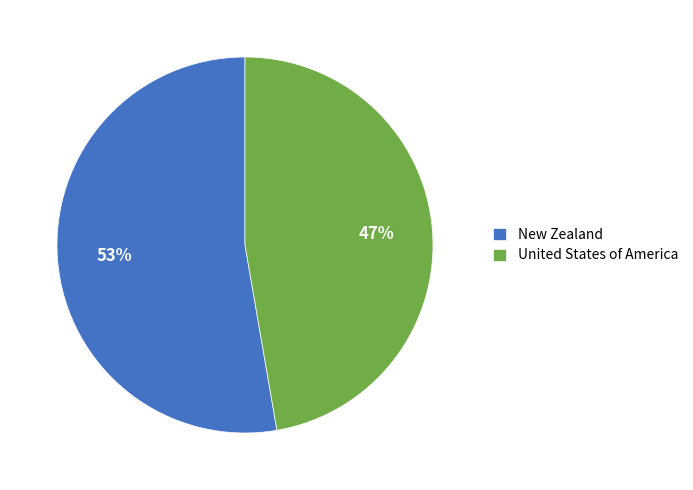

To the nearest percent, what percentage of the pie is New Zealand?

53%